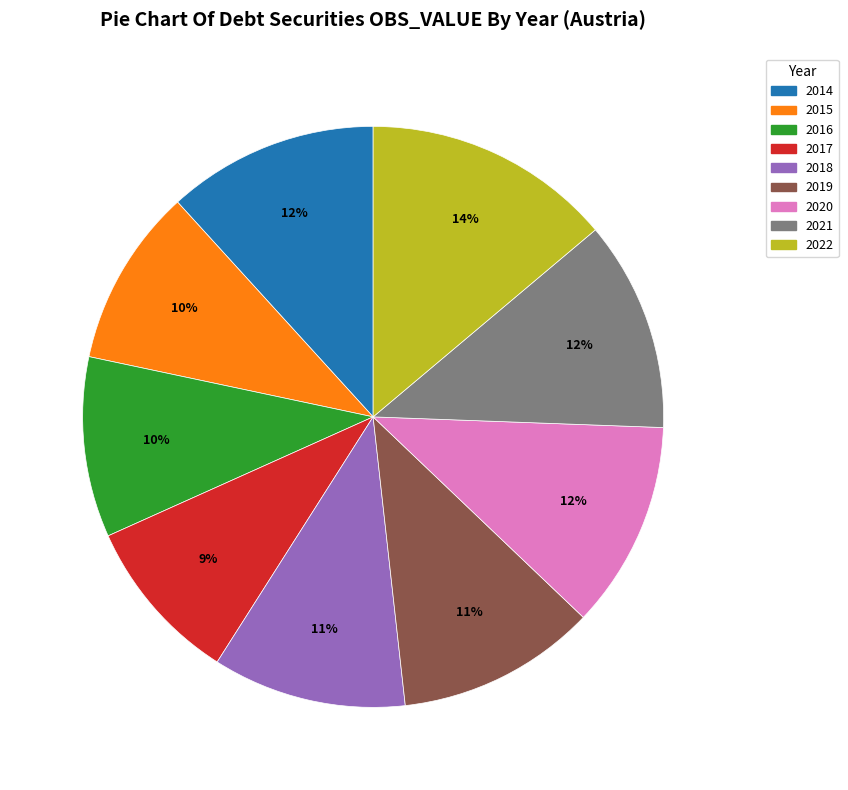

To the nearest percent, what percentage of the pie is 2016?

10%